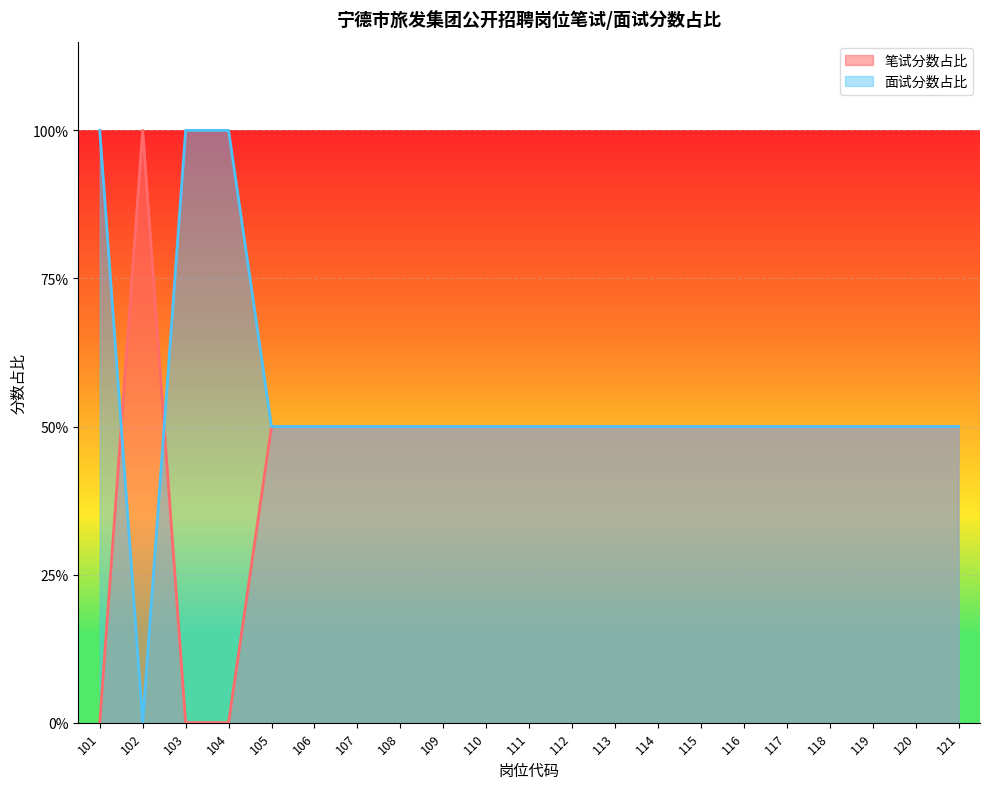

How many times do 面试分数占比 and 笔试分数占比 cross each other?

2